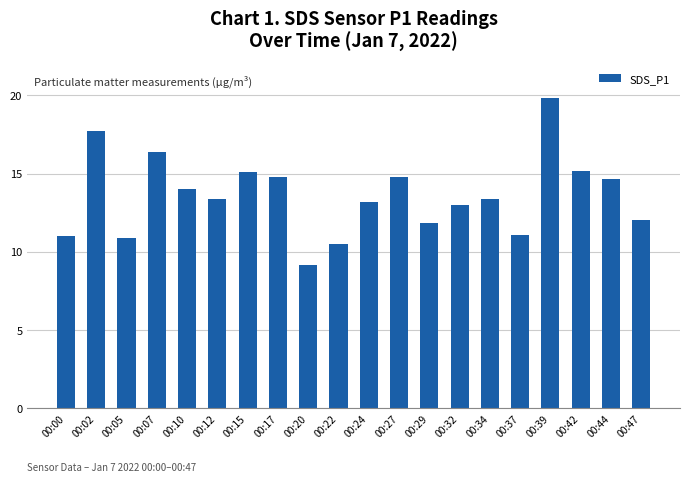

What is the sum of all values?

271.9